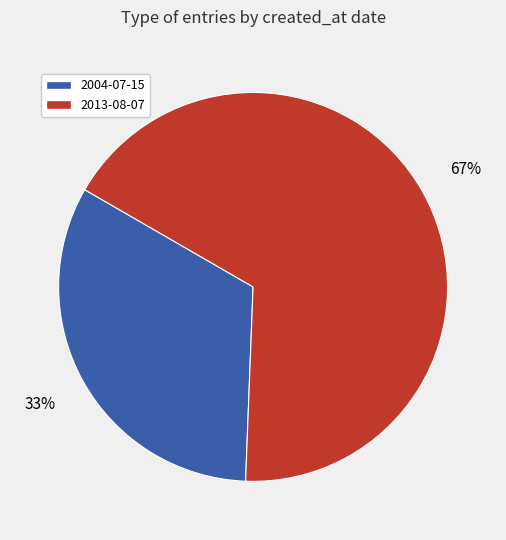

To the nearest percent, what is the combined percentage of 2013-08-07 and 2004-07-15?

100%